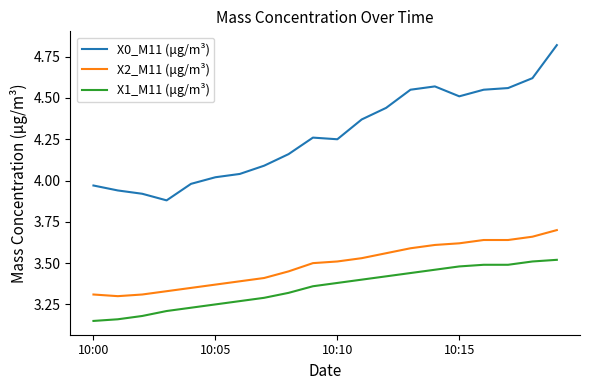

Which series has the widest spread of values?

X0_M11 (μg/m³)